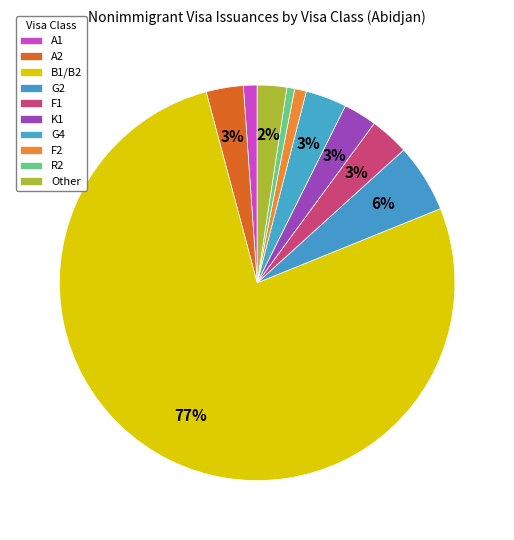

Is it true that F1 is 1% of the pie?

False